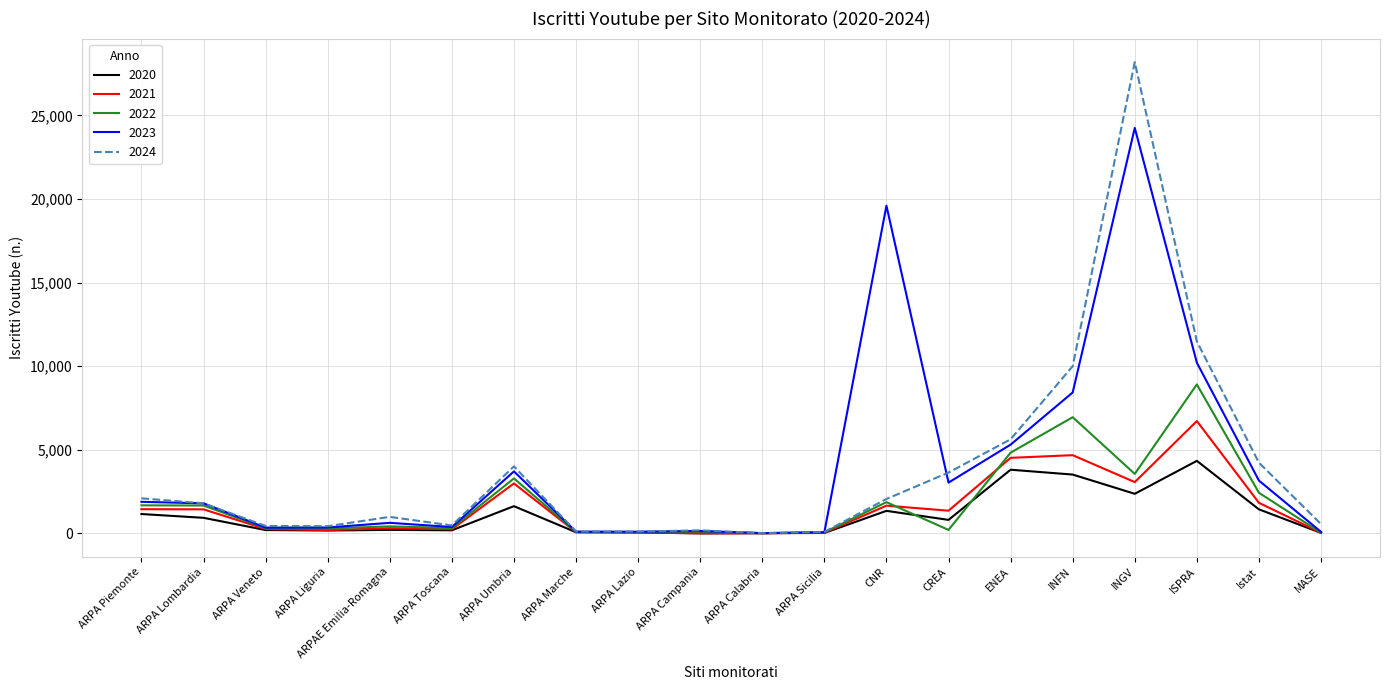

At which category does 2024 reach its first local peak?

ARPAE Emilia-Romagna